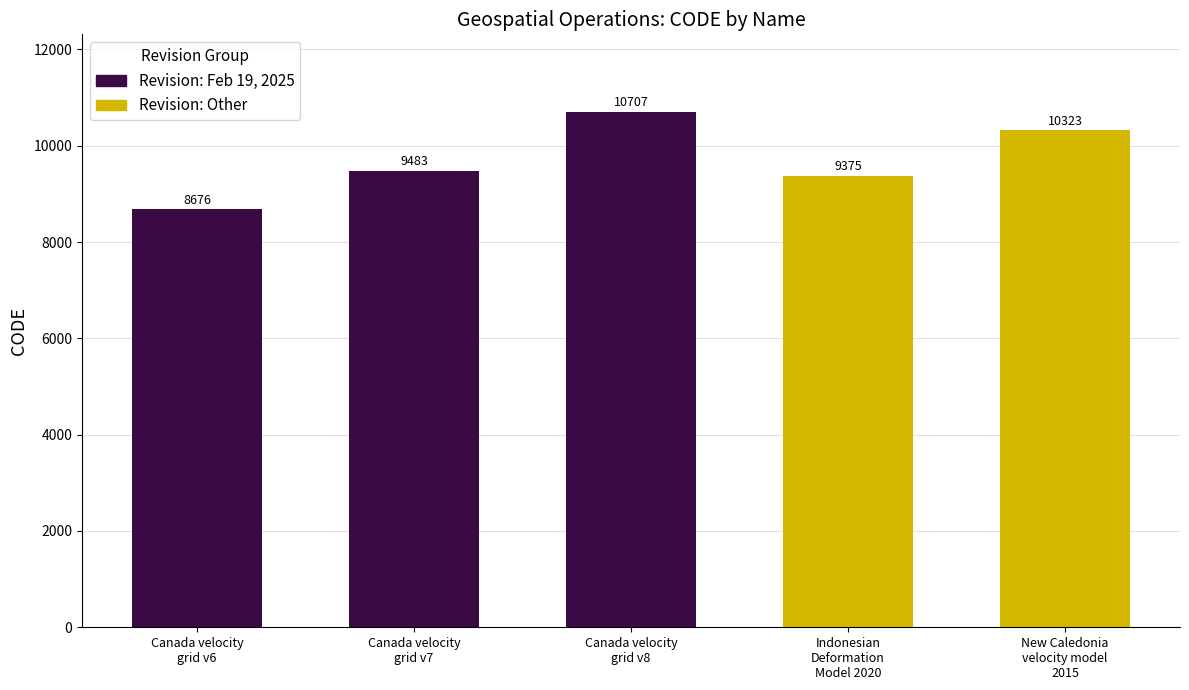

Which category has the highest value across all series?

Canada velocity
grid v8